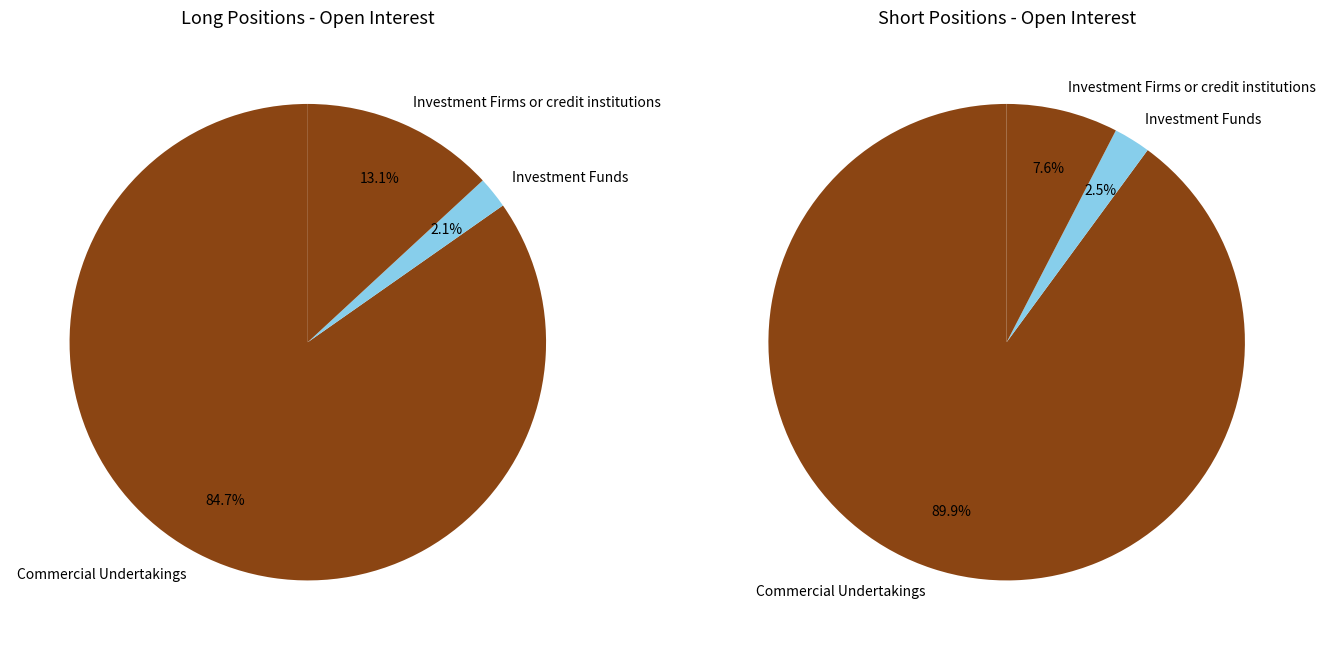

To the nearest percent, what percentage of the pie is Commercial Undertakings?

90%